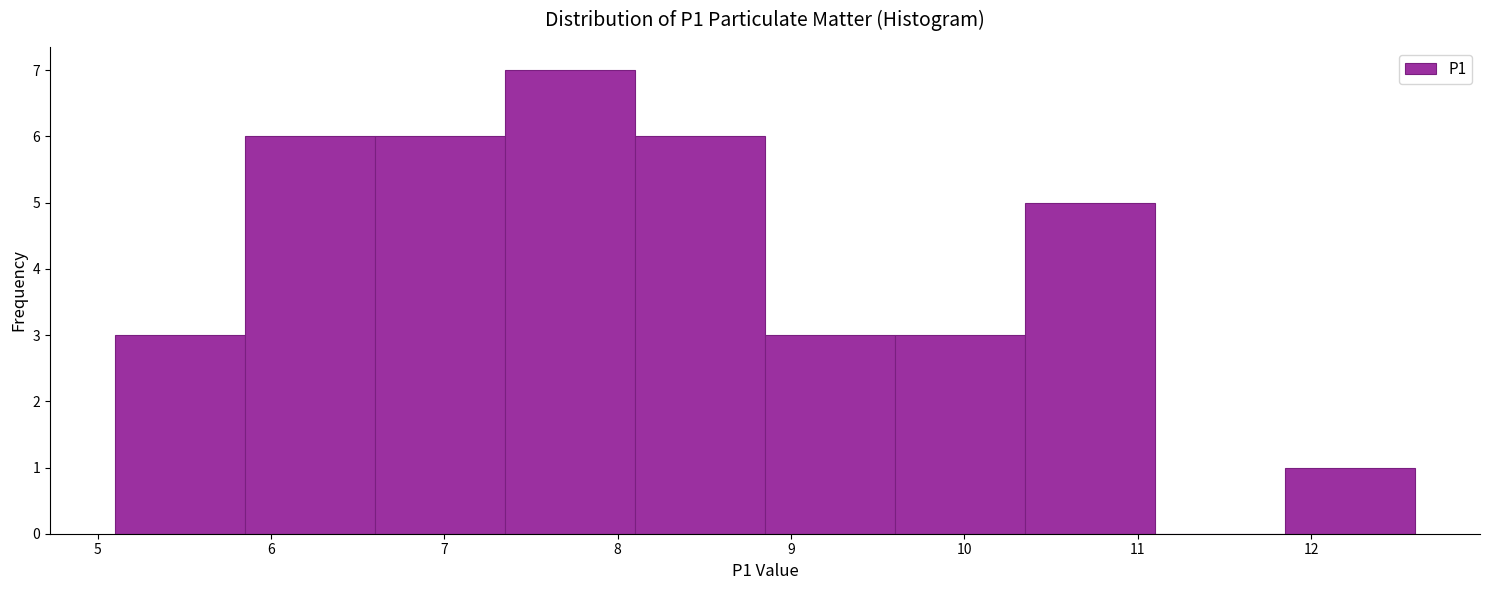

What is the height of the bar covering 9.60 to 10.35 on the x-axis? Neither the bar edges nor the heights are printed on the chart, so give them approximately, as read against the axes.

3